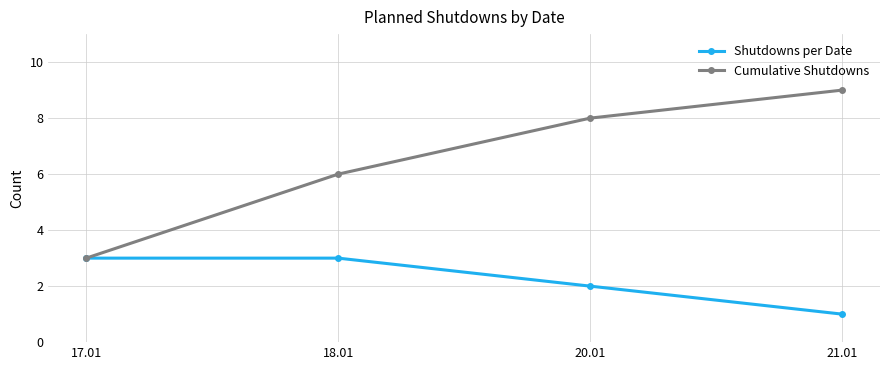

Is the value of Cumulative Shutdowns at 21.01 greater than the value of Shutdowns per Date at 18.01?

Yes